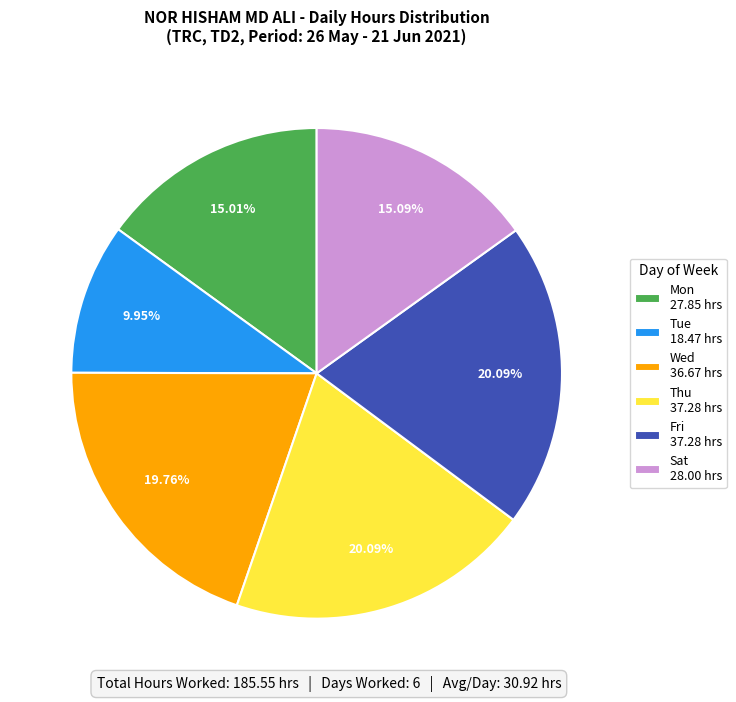

Count the number of slices in the pie.

6